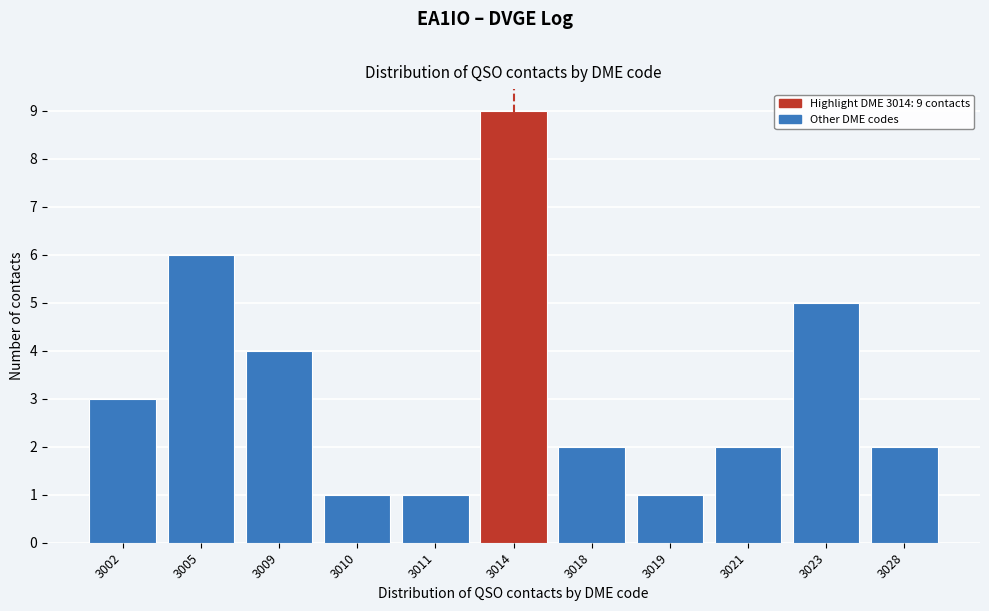

Reading left to right, what are all the values shown in this chart?

3	6	4	1	1	9	2	1	2	5	2